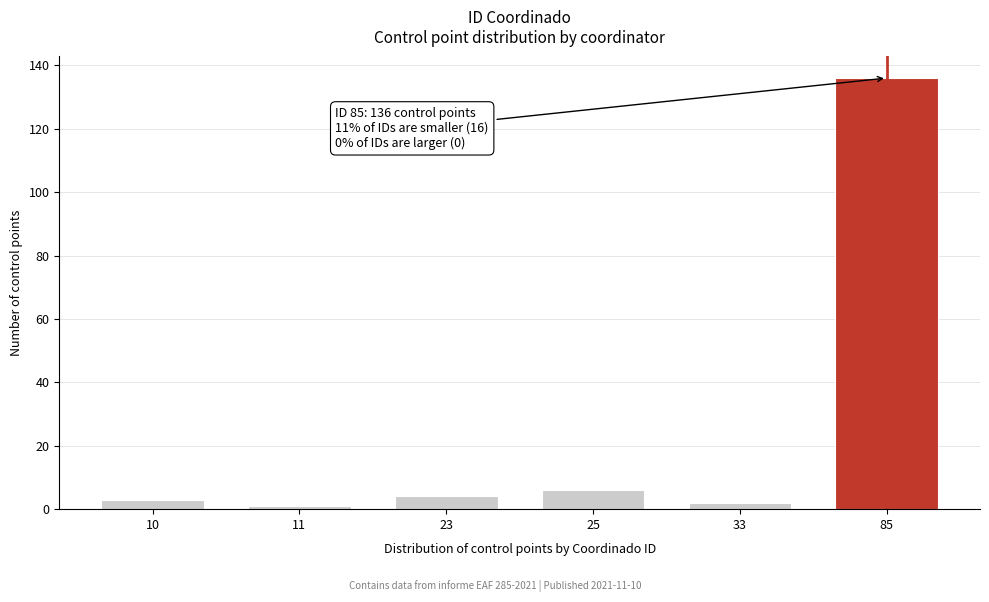

Reading left to right, transcribe all the data shown in this chart.

10=3	11=1	23=4	25=6	33=2	85=136